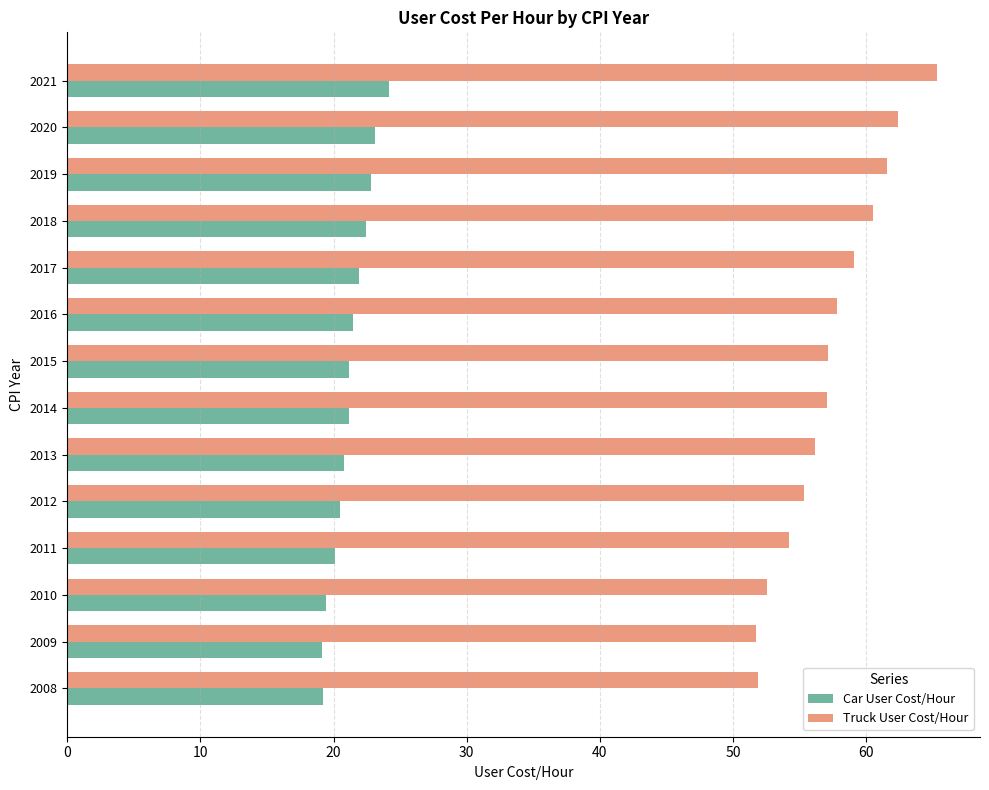

How many categories are shown in the chart?

14